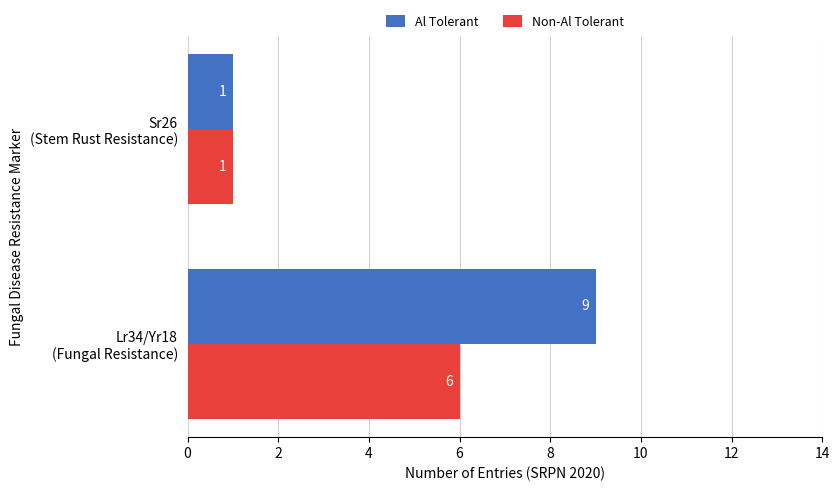

Rank the series by their maximum value, from highest to lowest.

Al Tolerant, Non-Al Tolerant